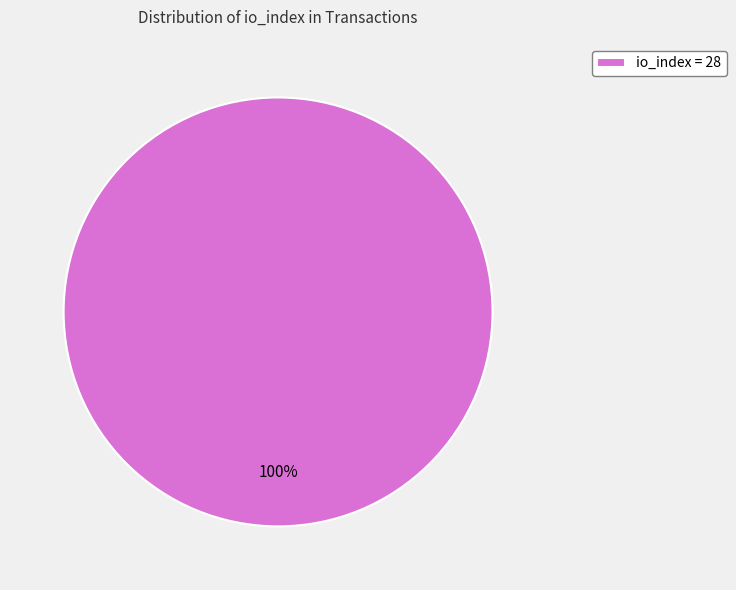

Is there any slice that represents more than half of the pie?

Yes